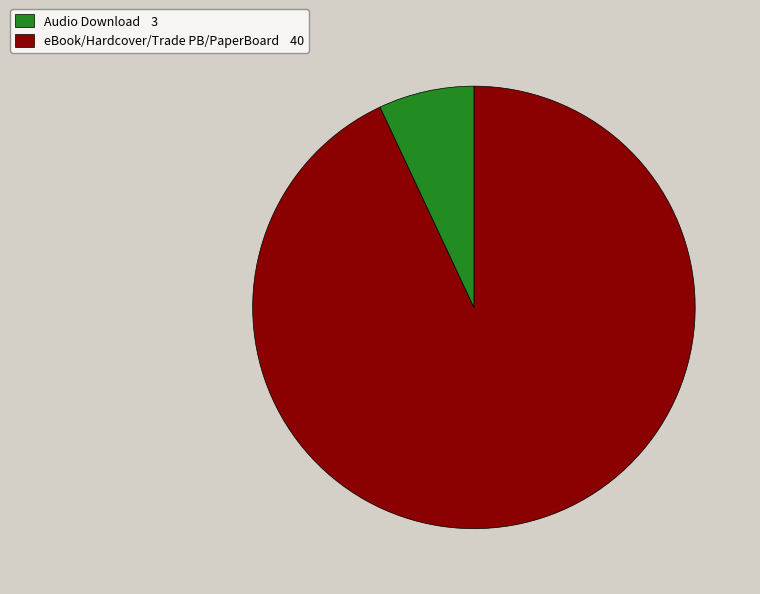

Is there any slice that represents more than half of the pie?

Yes